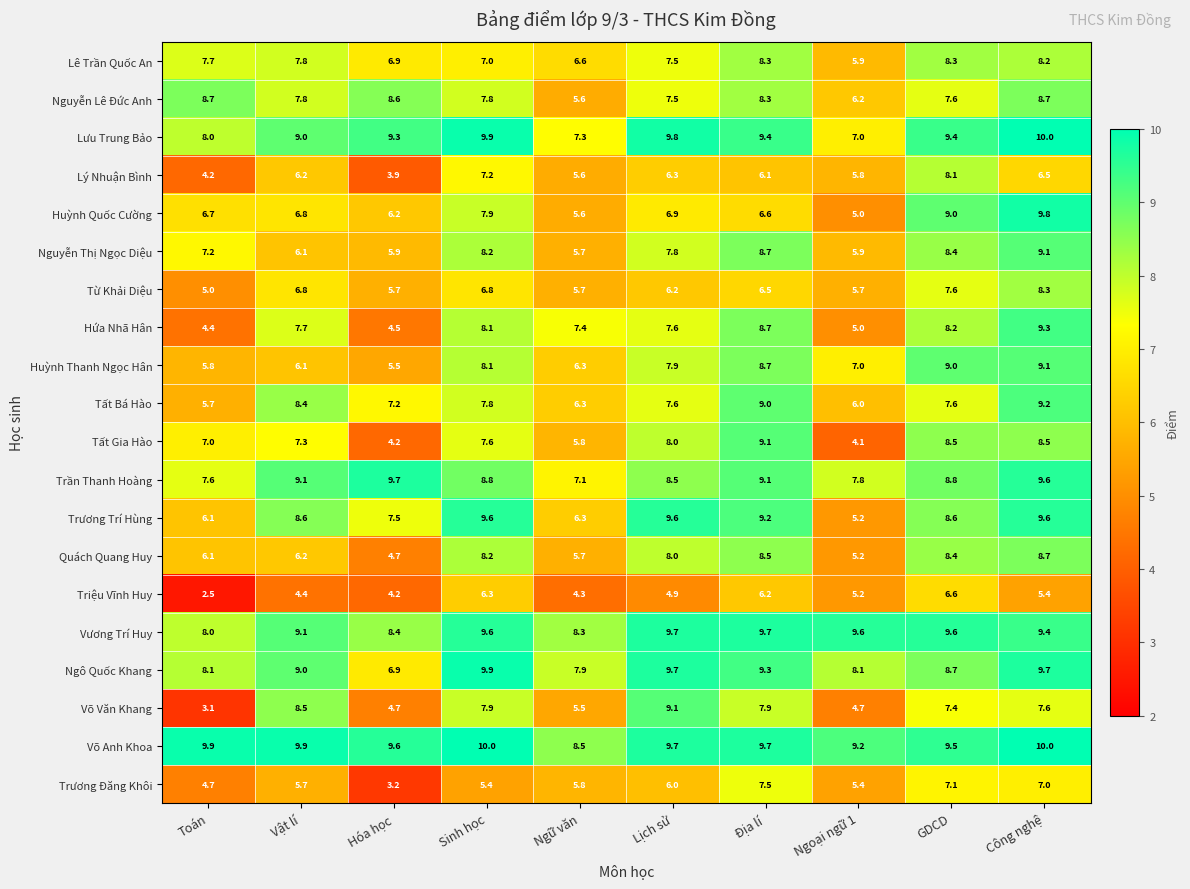

What is the difference between the highest and lowest values at Công nghệ?

4.6